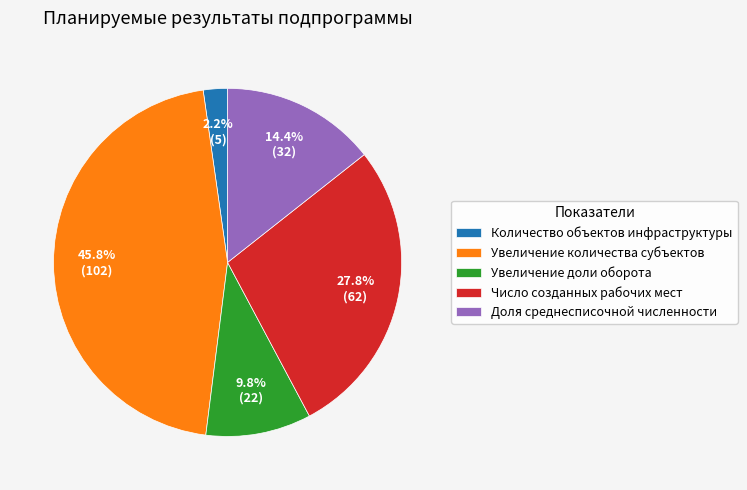

To the nearest percent, what is the combined percentage of Увеличение количества субъектов and Увеличение доли оборота?

56%